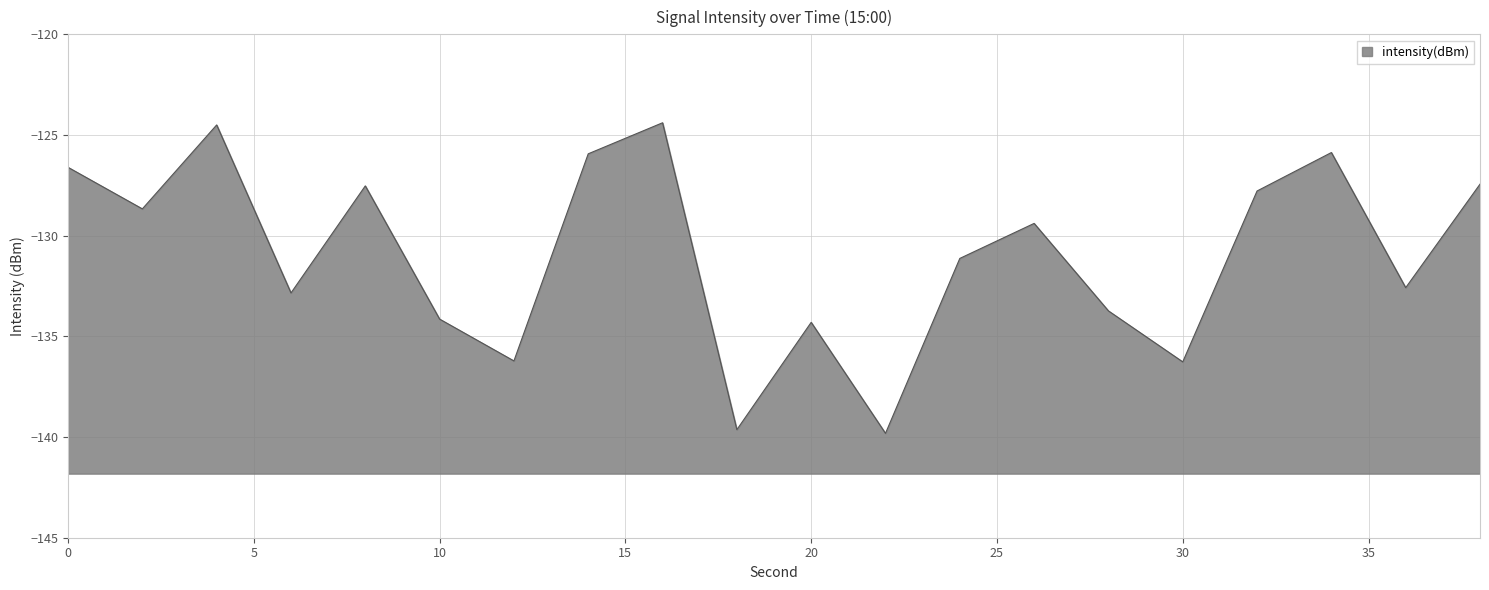

What is the difference between the maximum and second lowest values?

15.2